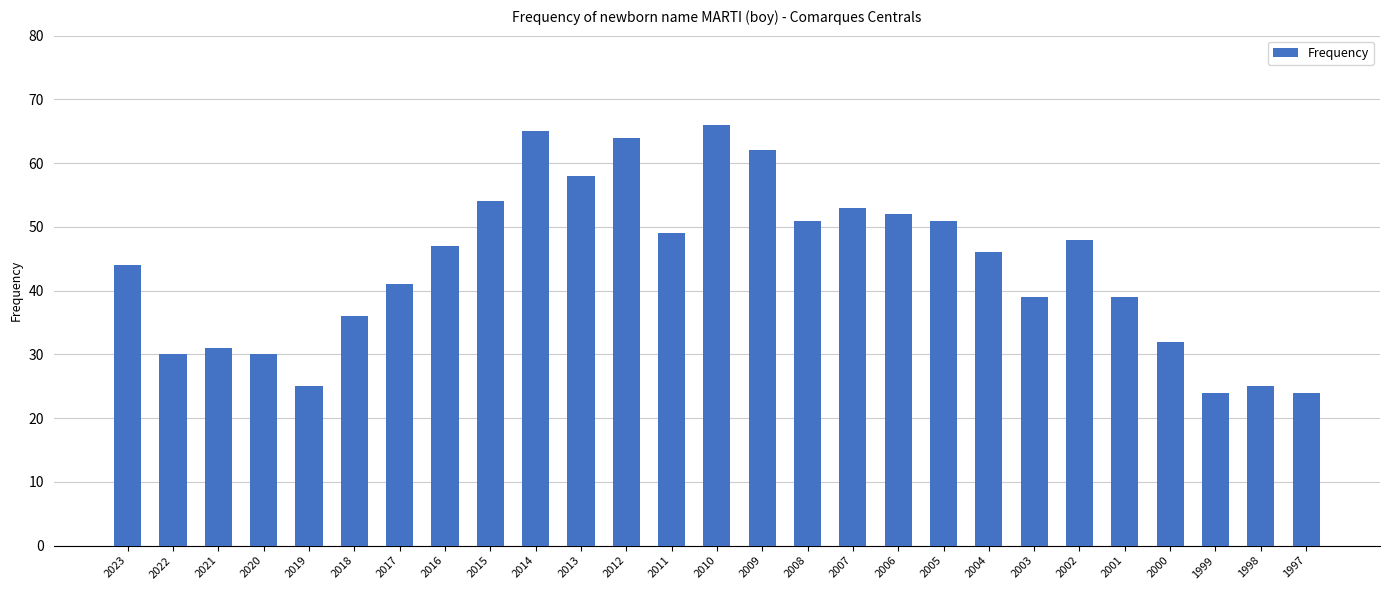

What is the value of the 9th bar from the left?

54